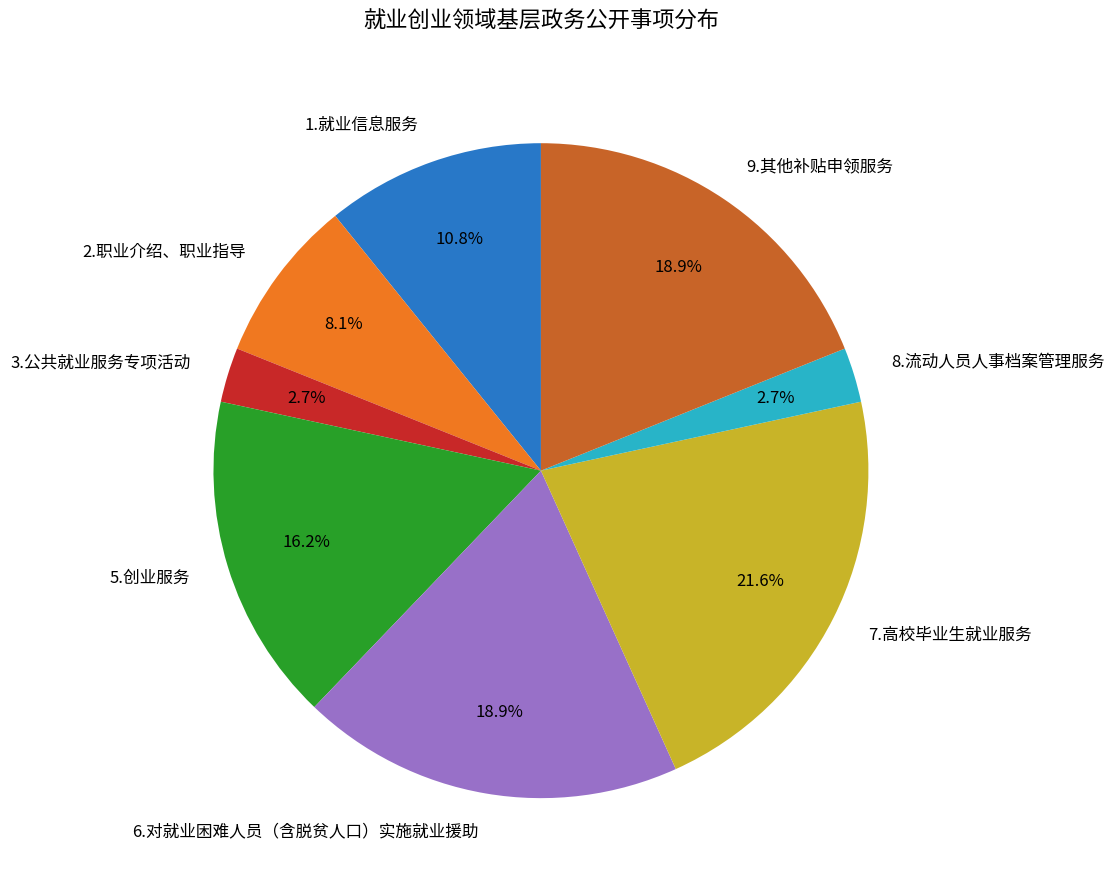

What percentage is the 1.就业信息服务 slice, to the nearest percent?

11%